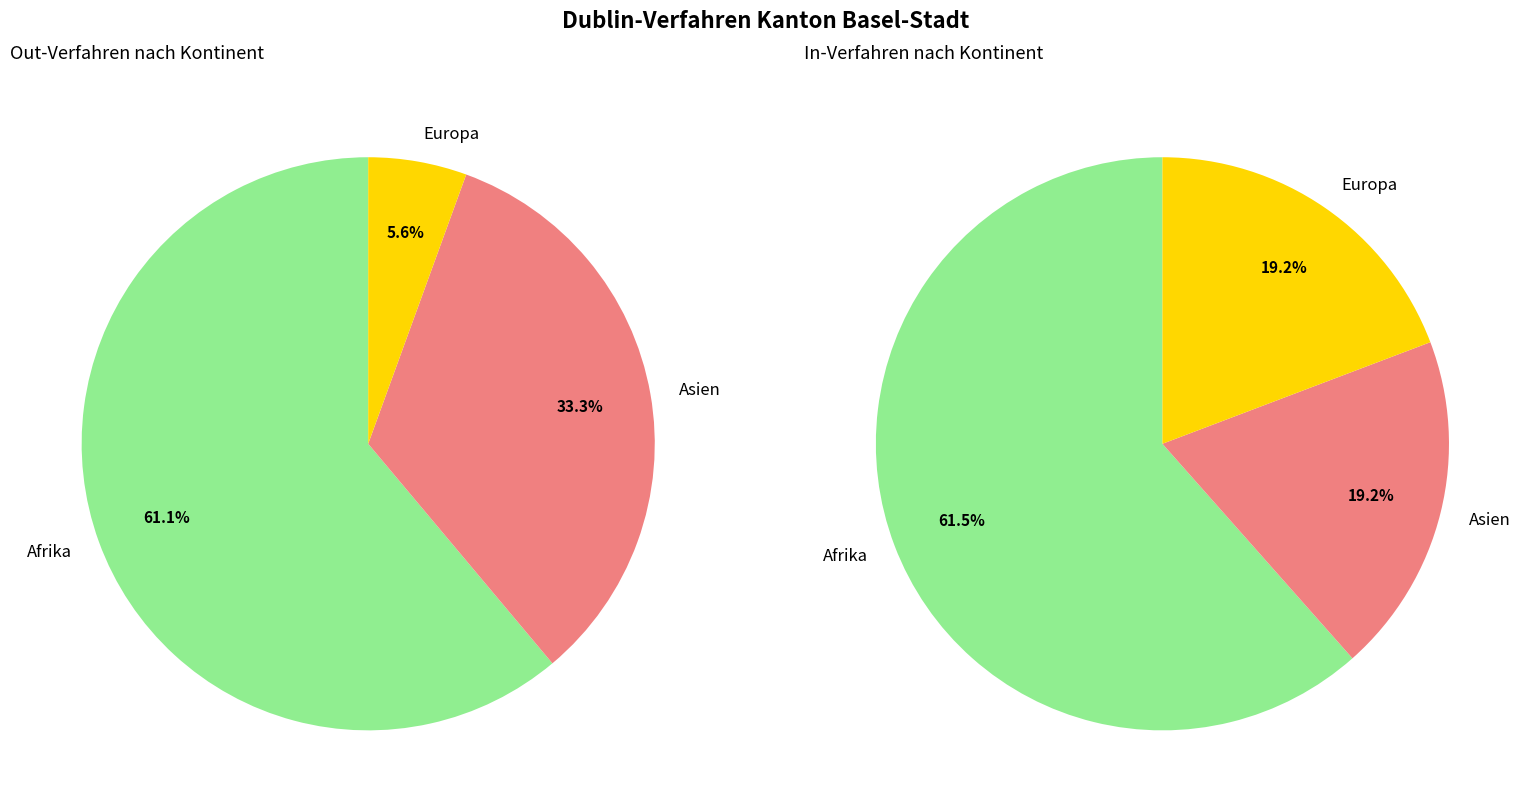

Does any single category account for the majority?

Yes